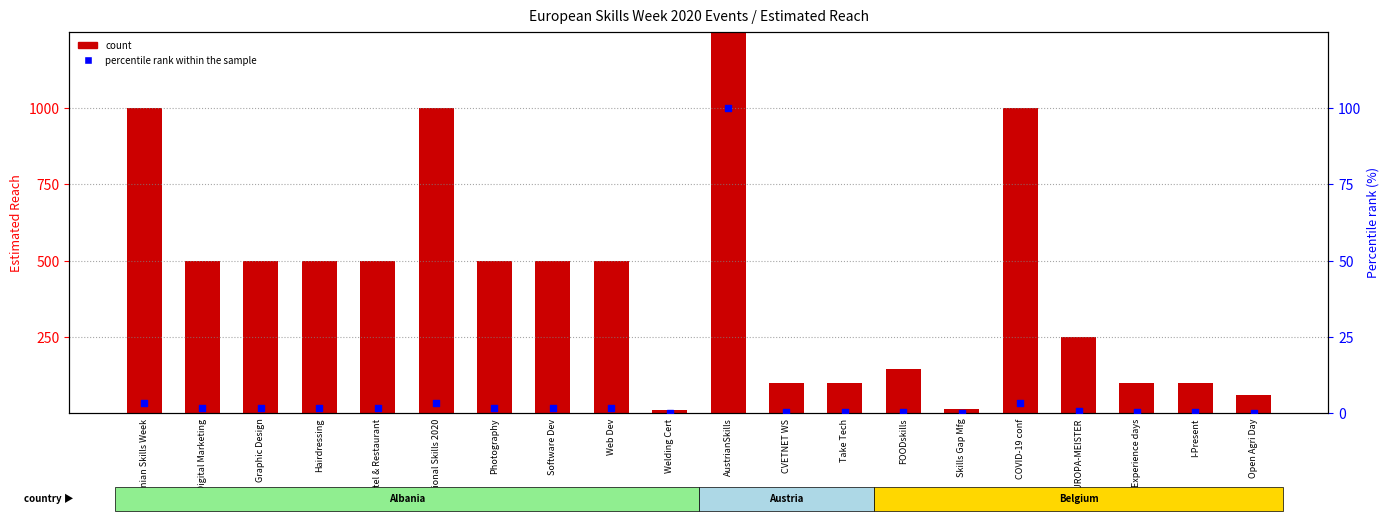

What is the total value across all series at Digital Marketing?

501.7